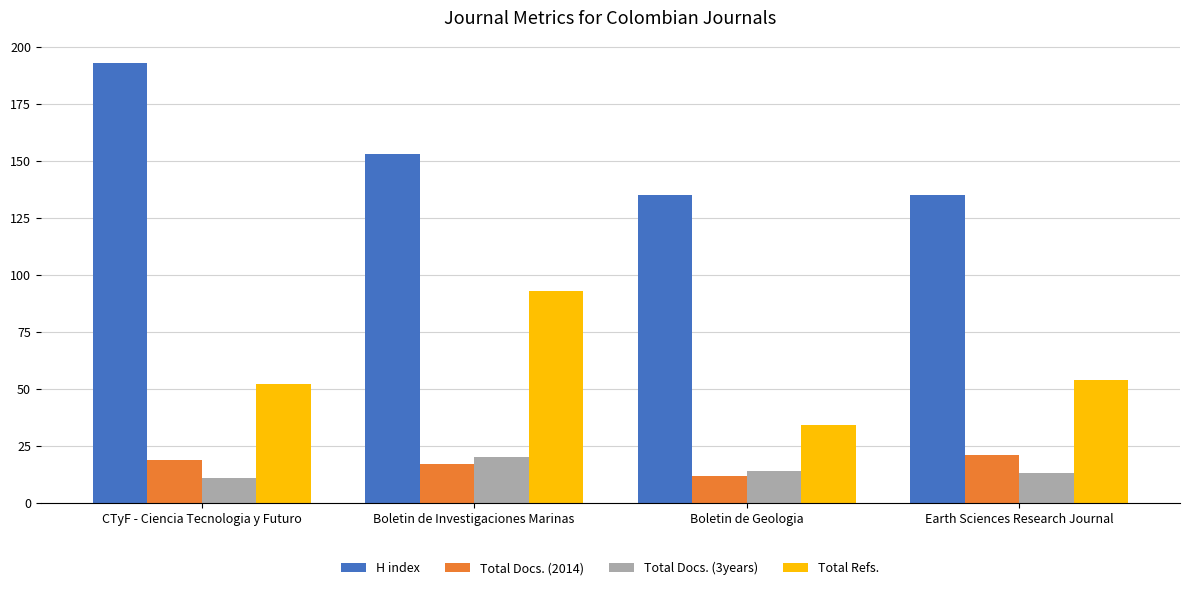

What value does the H index series have at Boletin de Geologia?

135